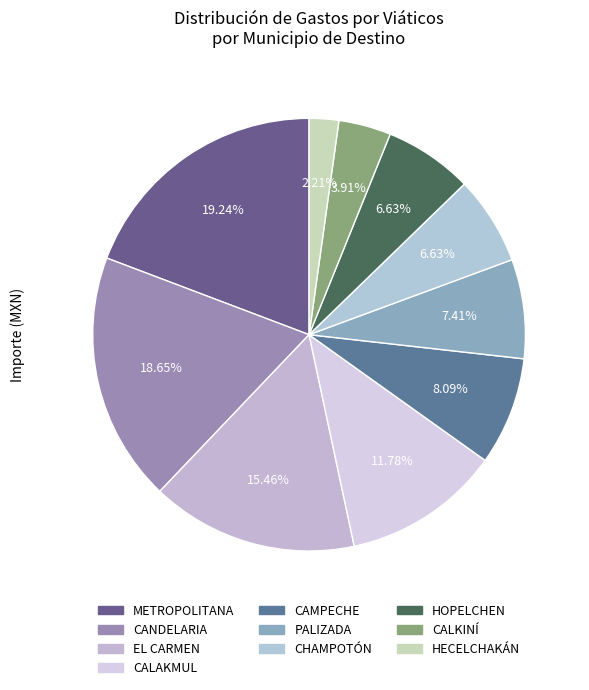

To the nearest percent, what is the difference between the largest and smallest slice percentages?

17%